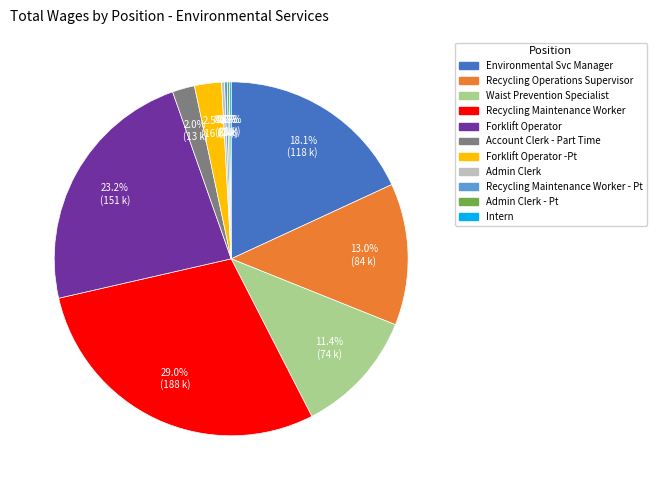

To the nearest percent, what is the difference between the largest and smallest slice percentages?

29%